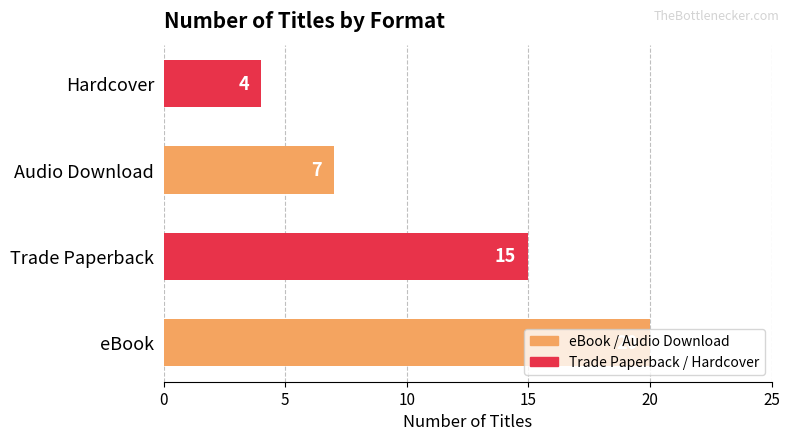

Count the values in the range 7 to 20.

3